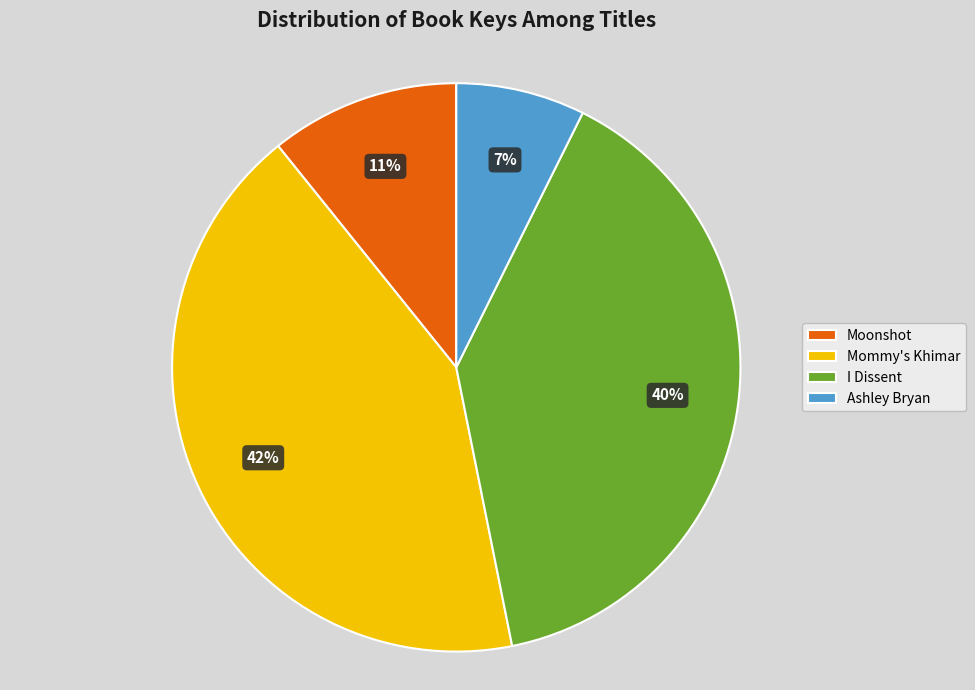

Which slice is the smallest?

Ashley Bryan